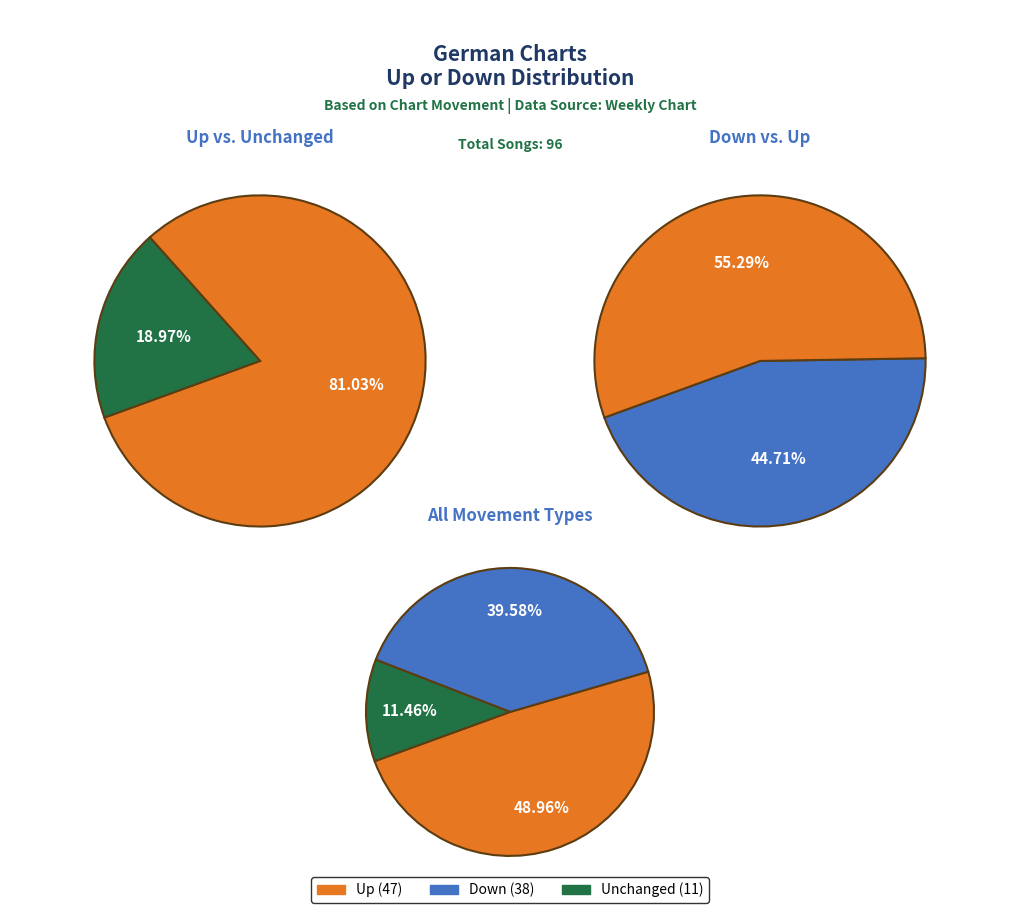

To the nearest percent, what is the difference between the down and up slice percentages?

9%